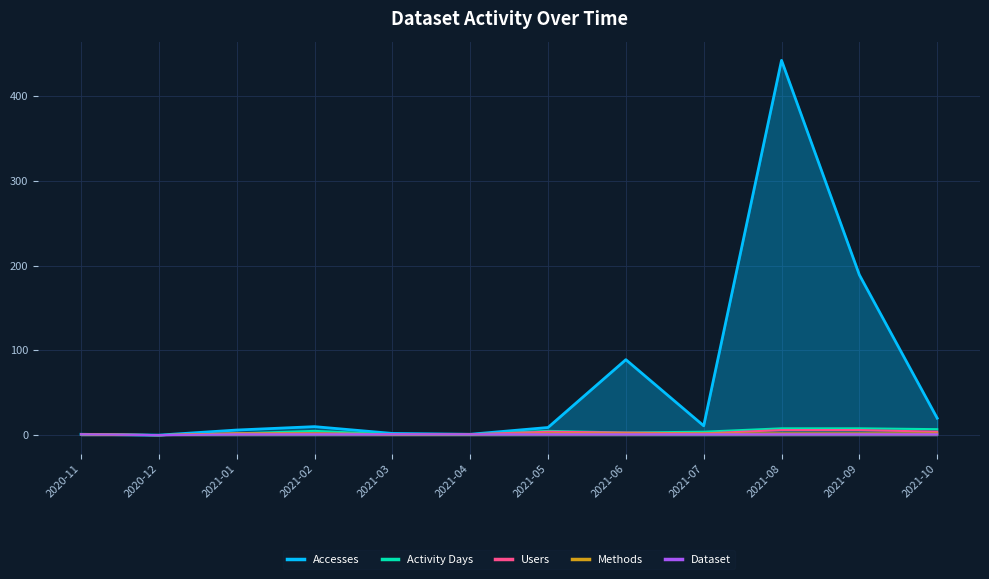

What is the difference between the maximum and minimum values in the Dataset series?

1